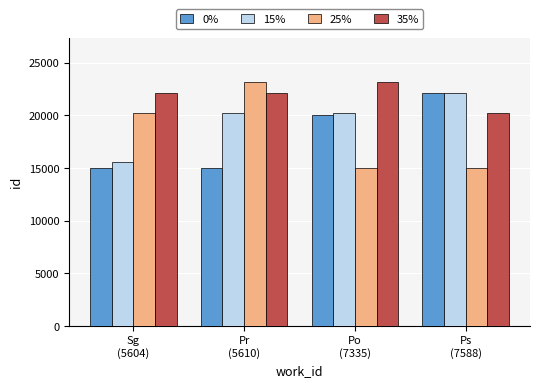

What is the maximum value for 25%?

23144